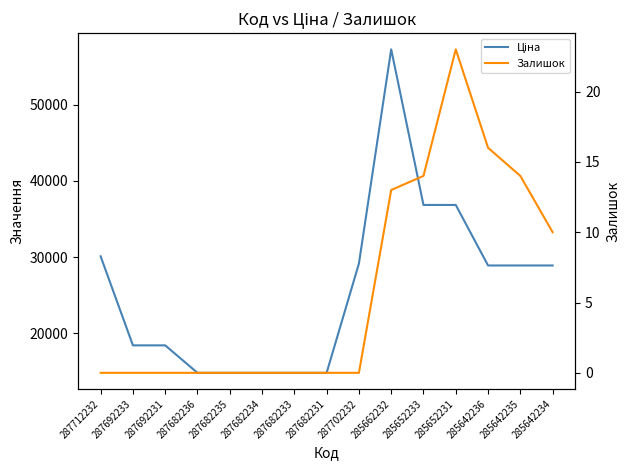

Where is Залишок nearest to the value 11?

285642234